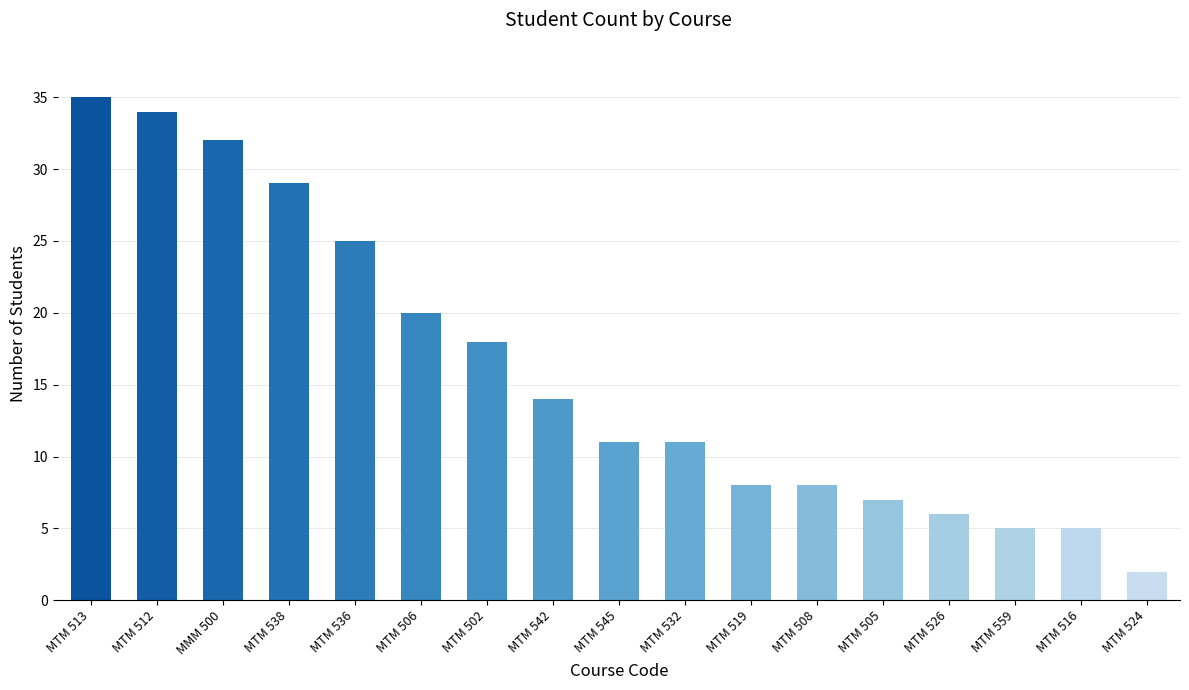

What is the maximum value shown in the chart?

35